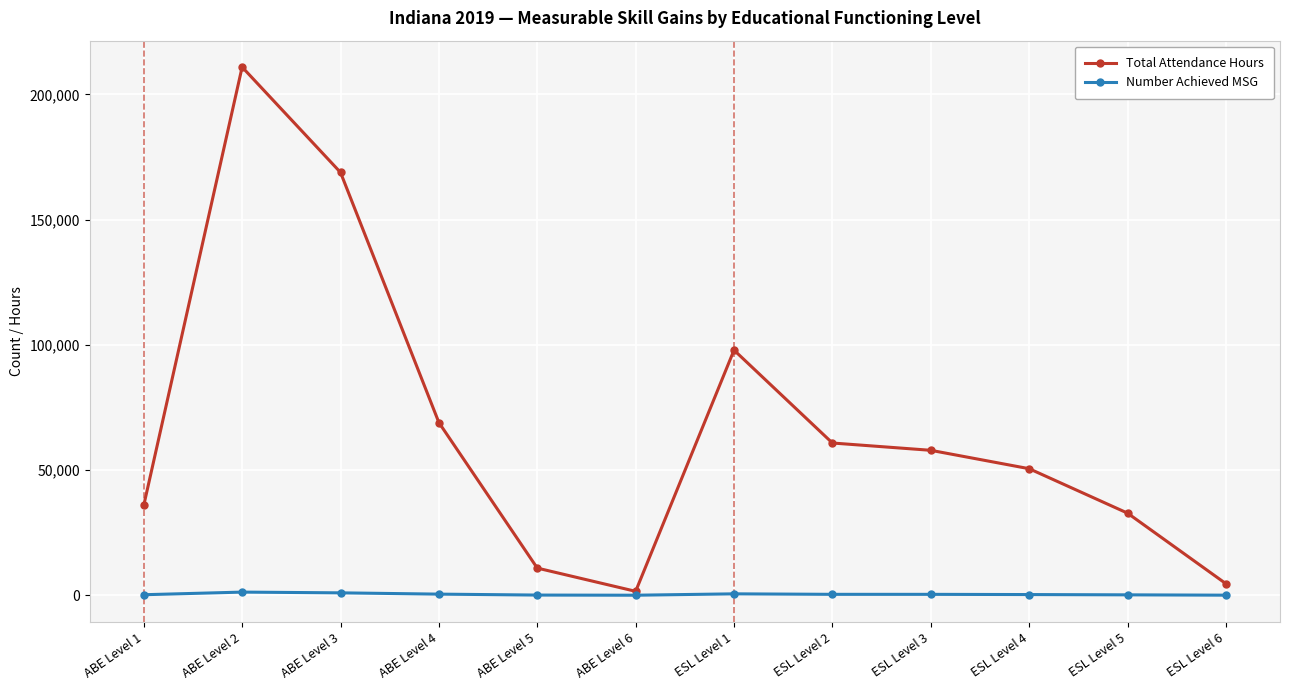

Which category has the highest value in the Total Attendance Hours series?

ABE Level 2